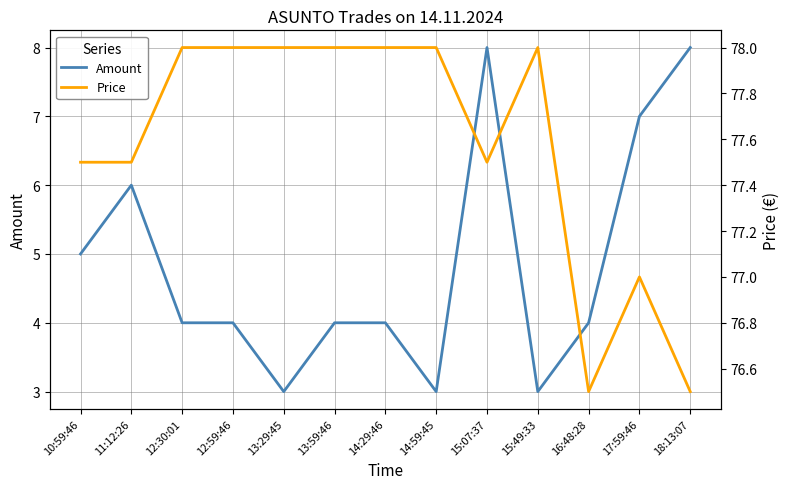

True or false: Price and Amount cross at least once.

False